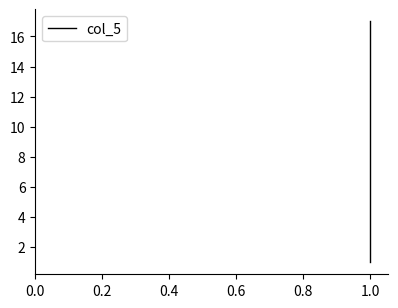

What is the value of the 9th point from the left?

9